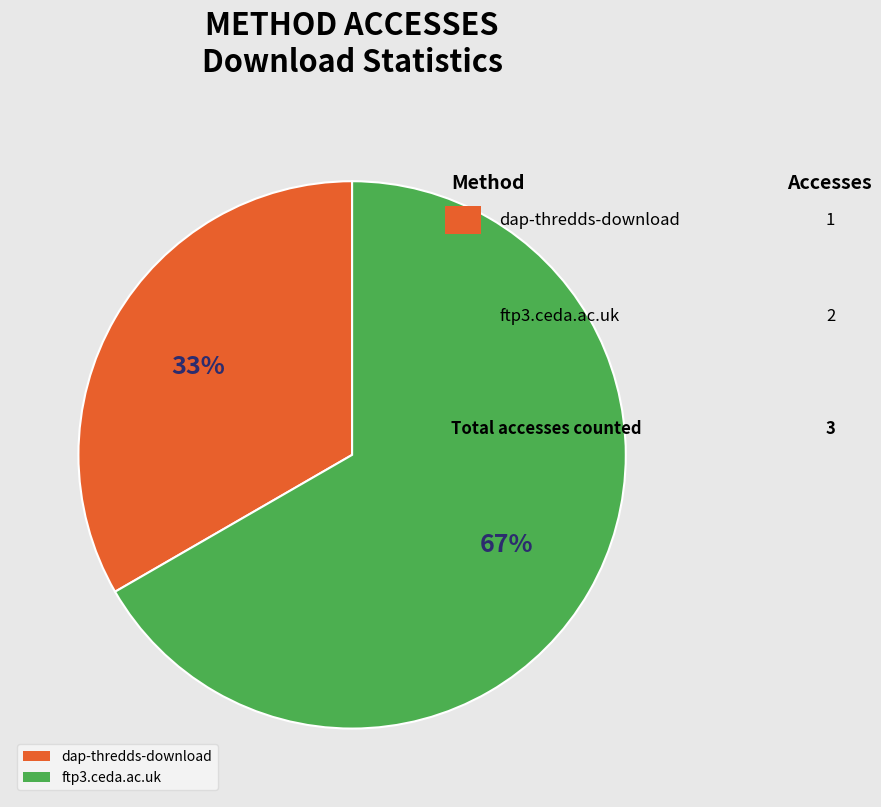

How many segments does this pie chart have?

2